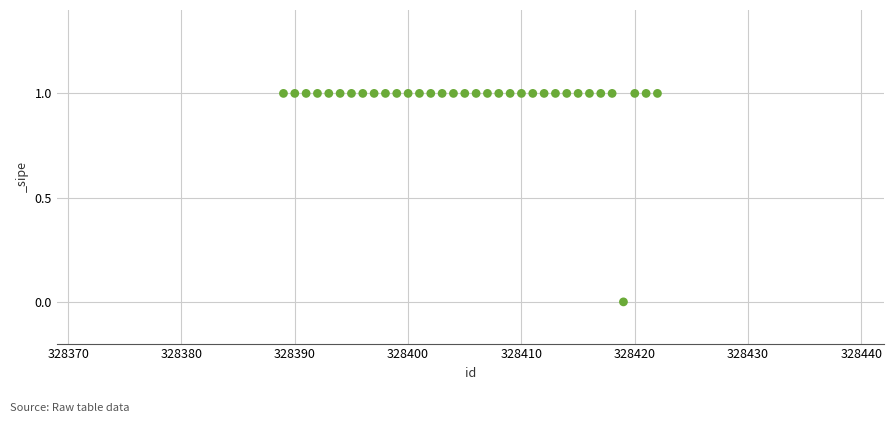

How many data points are displayed?

34